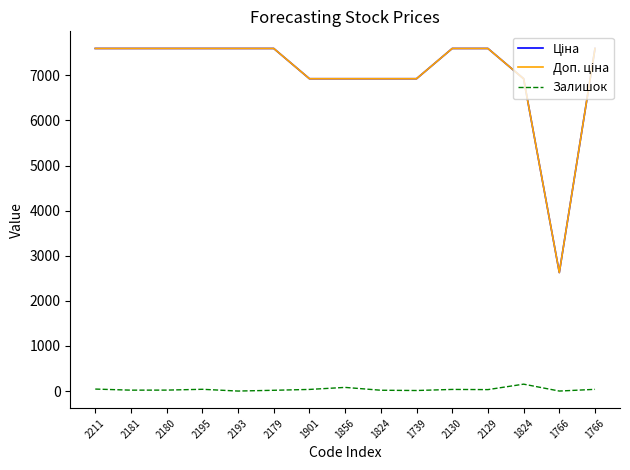

What is the label of the 4th point from the left?

2195